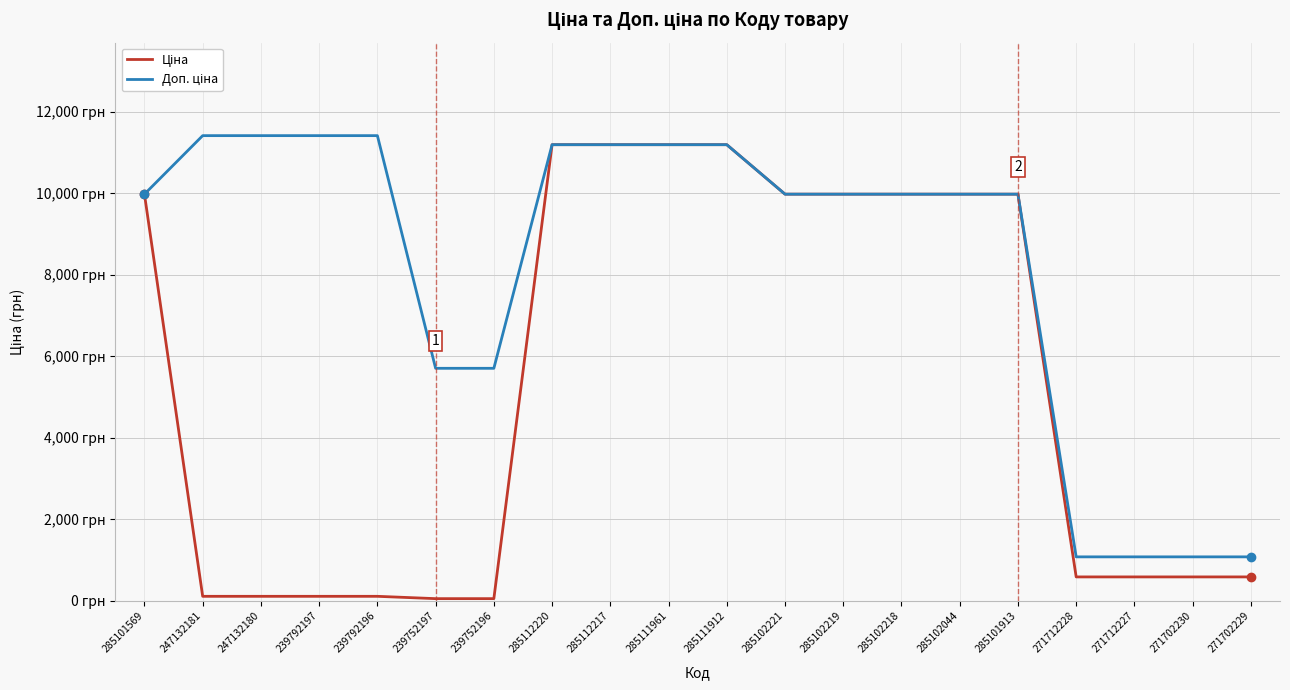

At 239752197, list the series in order from smallest to largest.

Ціна, Доп. ціна